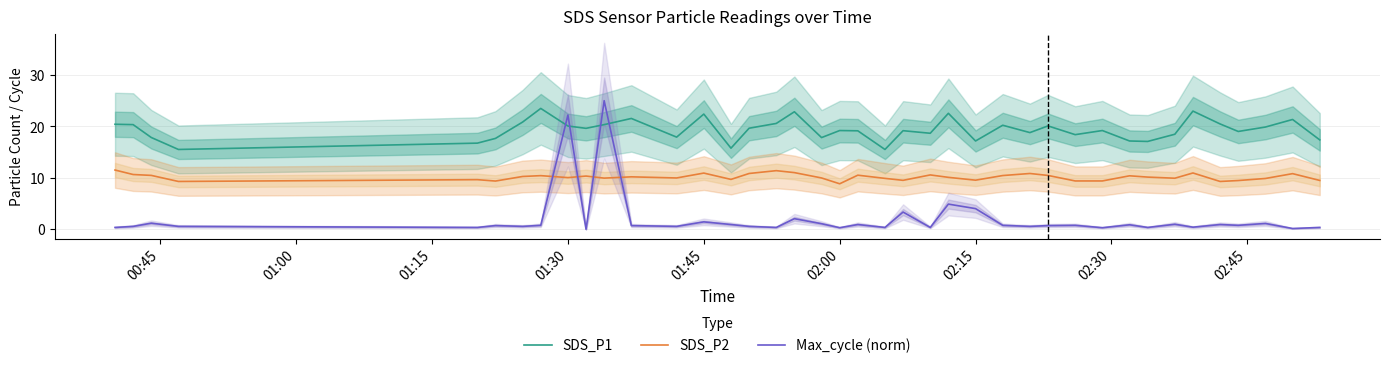

How many interior local valleys does the SDS_P2 series have?

11